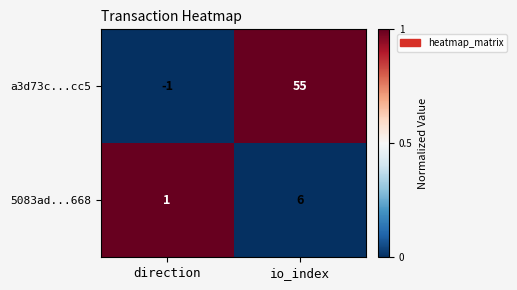

How many distinct data groups are displayed?

2